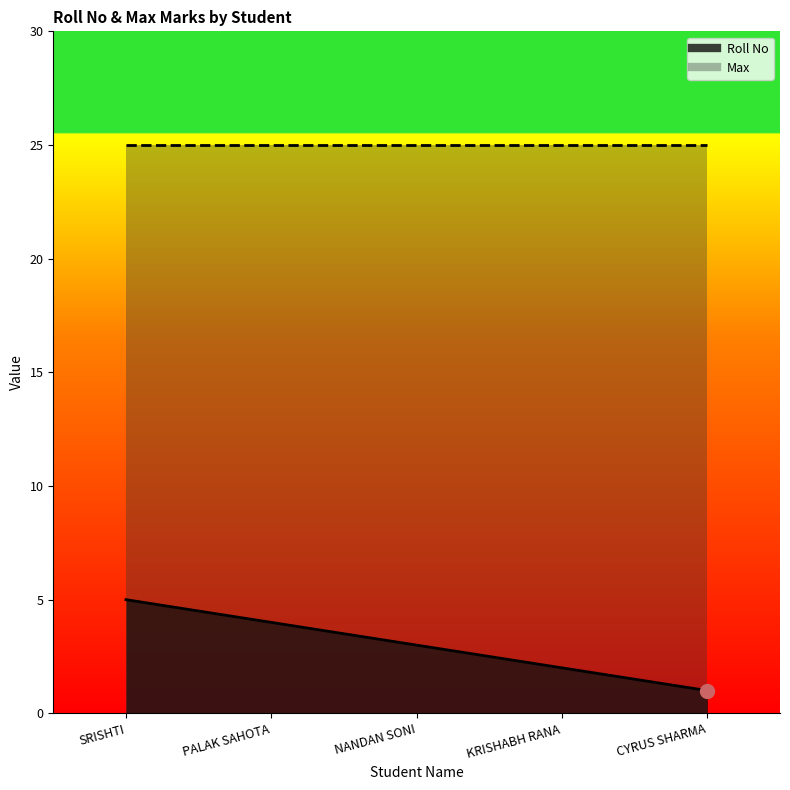

Is it true that the value at NANDAN SONI is 3?

True